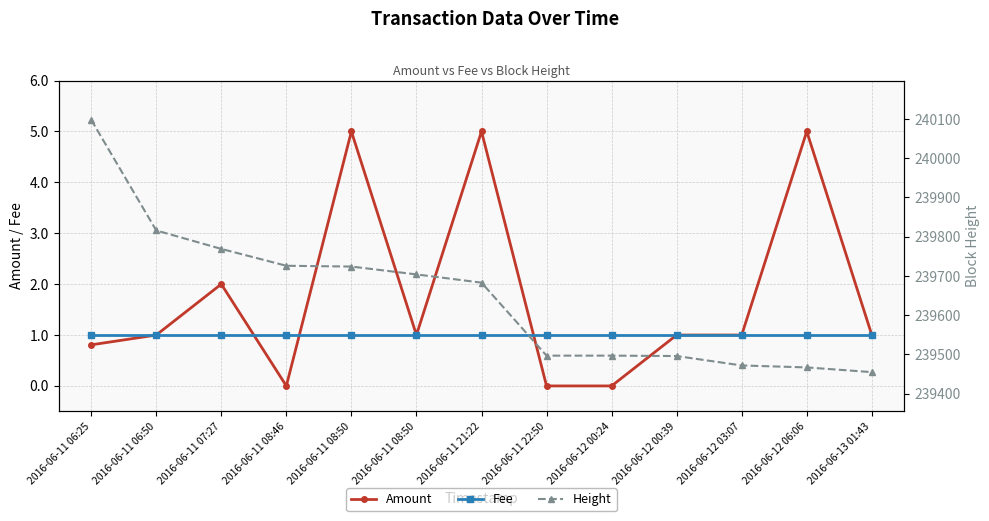

At which label does Amount first exceed 1?

2016-06-11 07:27